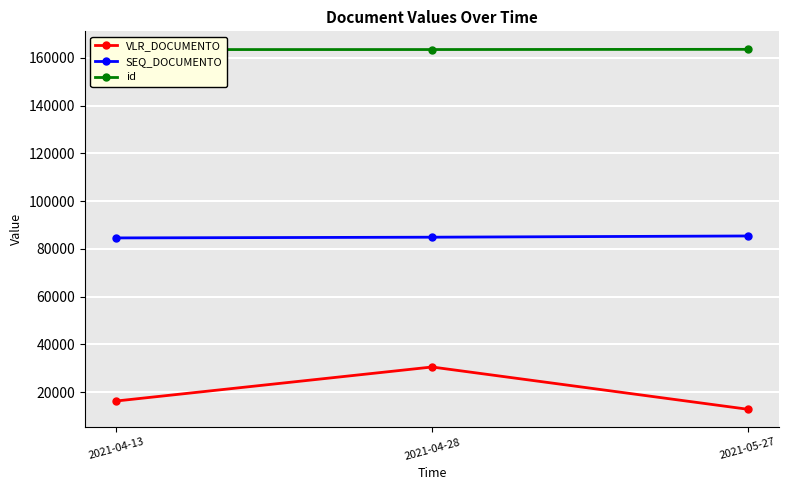

What is the minimum value for VLR_DOCUMENTO?

12797.8